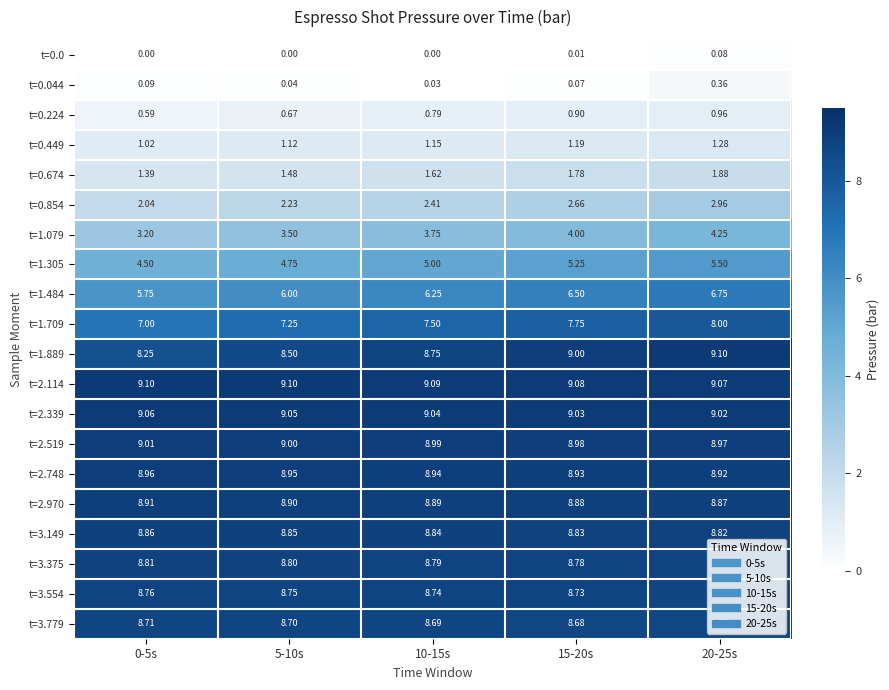

What is the spread (max minus min) of values at 10-15s?

9.1